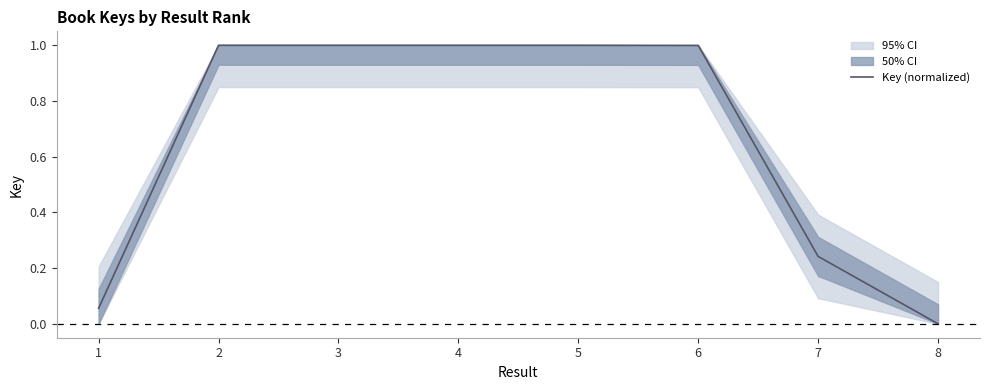

What is the sum of the values at 8 and 1?

0.1